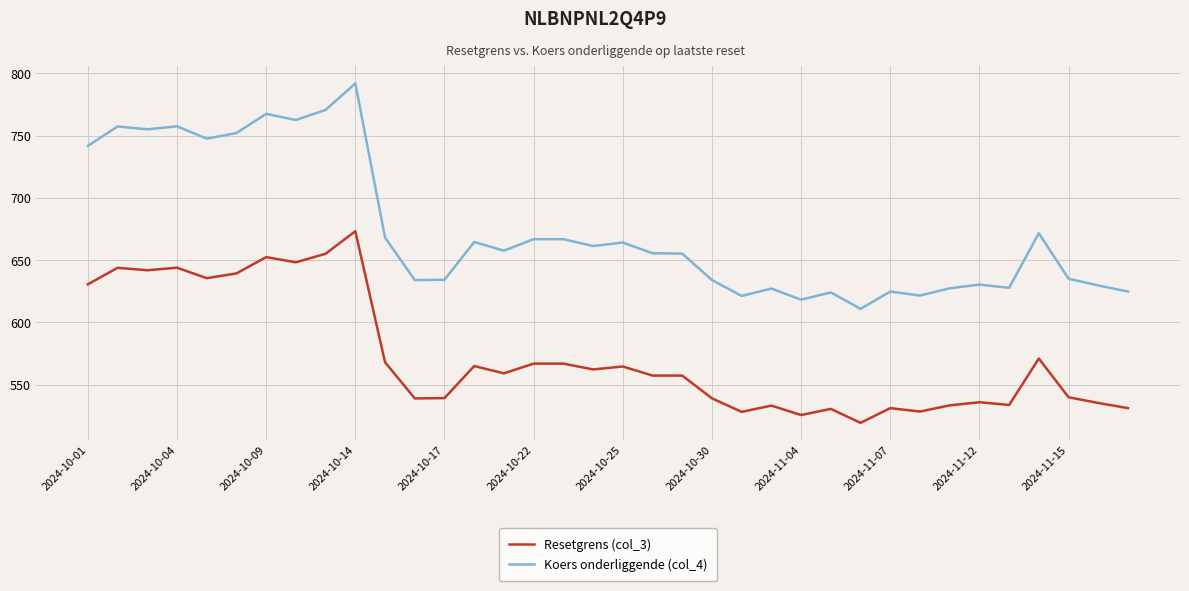

What is the sum of all Resetgrens (col_3) values?

20621.3